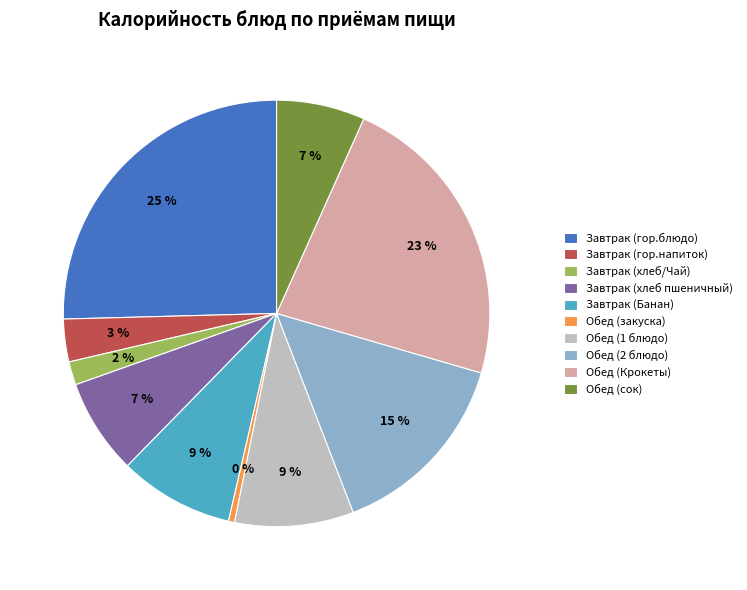

To the nearest percent, what is the difference between the largest and smallest slice percentages?

25%